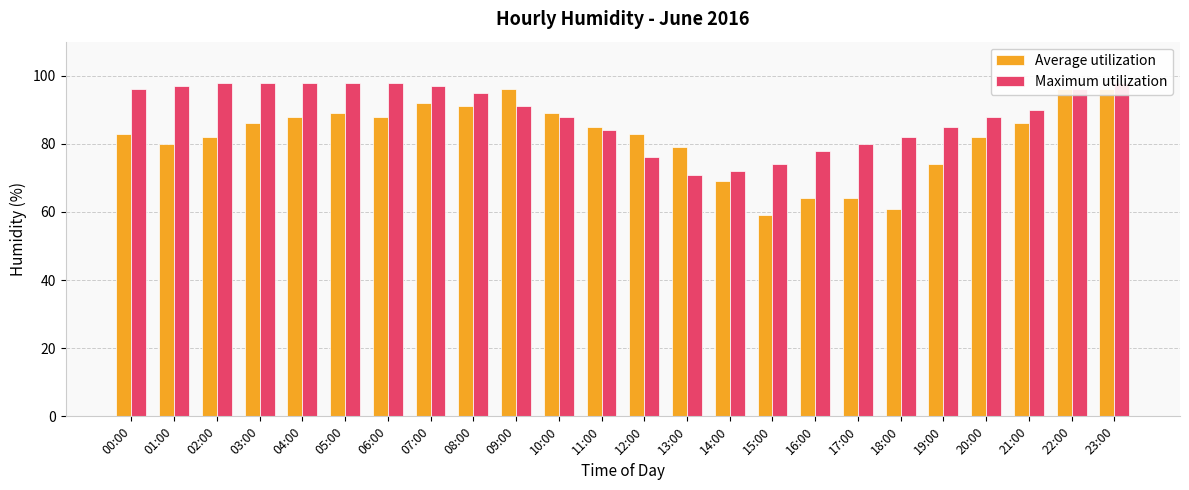

List the series in order of their overall mean, lowest first.

Average utilization, Maximum utilization